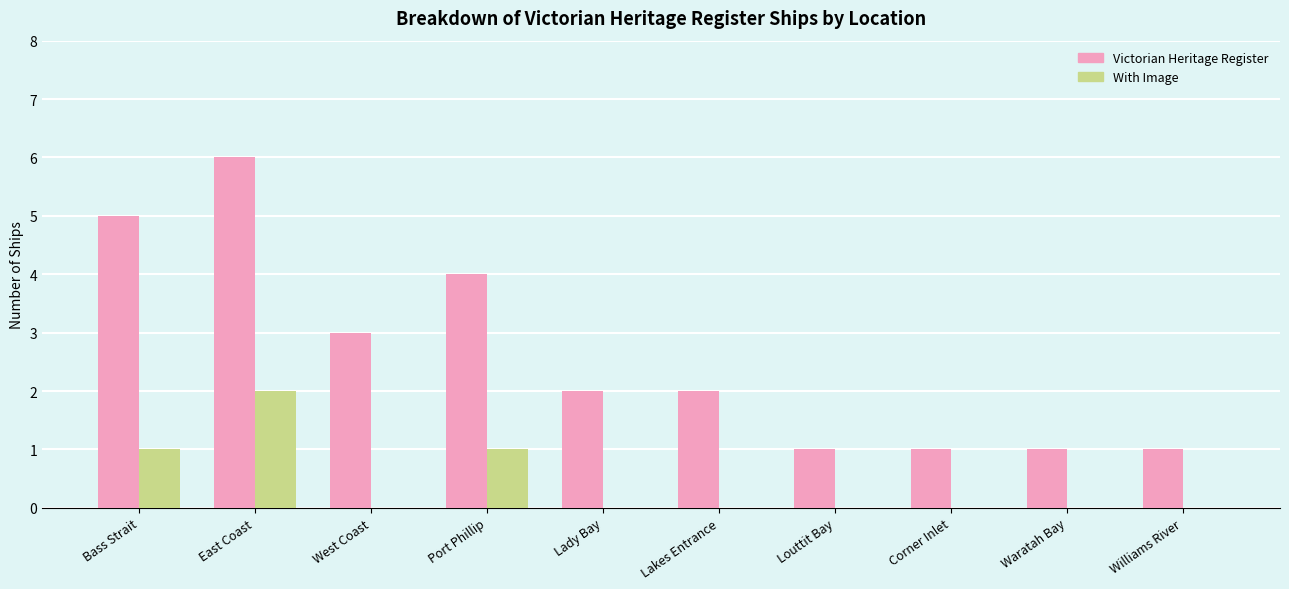

Reading left to right, extract all data points from this chart.

Victorian Heritage Register: 5	6	3	4	2	2	1	1	1	1
With Image: 1	2	0	1	0	0	0	0	0	0